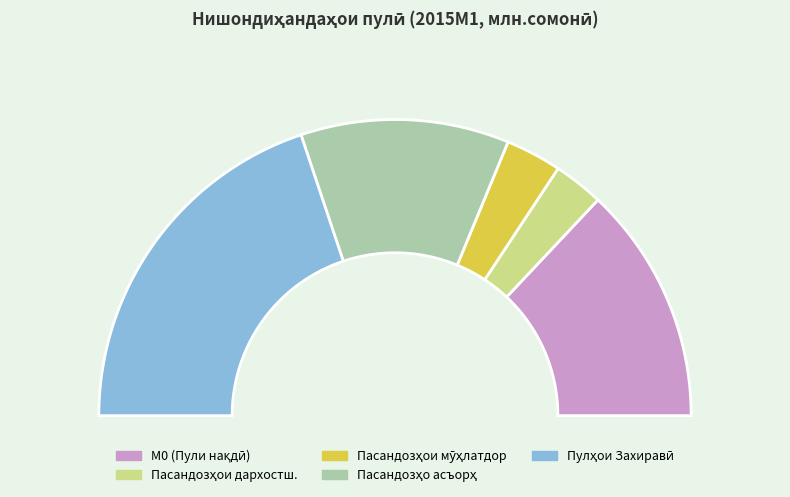

To the nearest percent, what percentage of the pie is 1?

5%